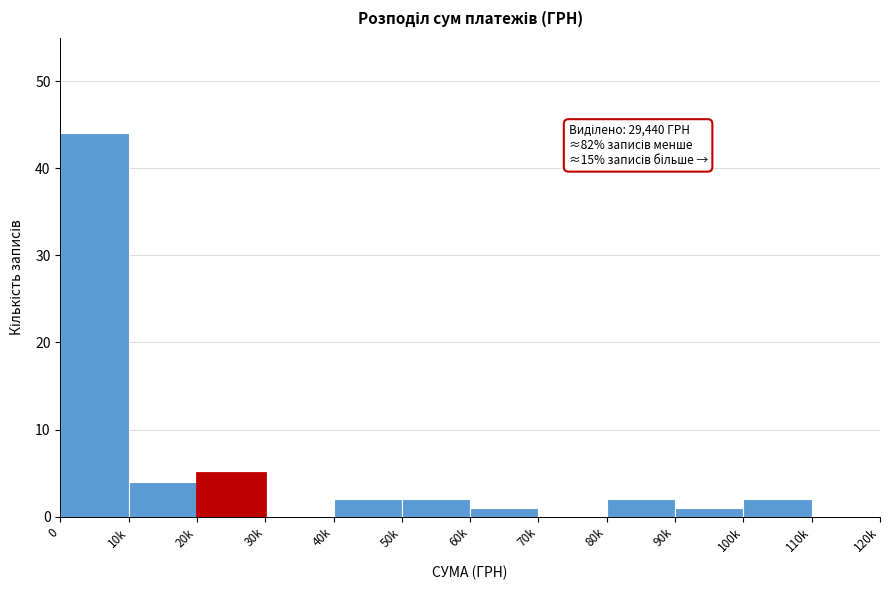

Reading left to right, list all the values displayed in this chart.

0=44	10k=4	20k=5	30k=0	40k=2	50k=2	60k=1	70k=0	80k=2	90k=1	100k=2	110k=0